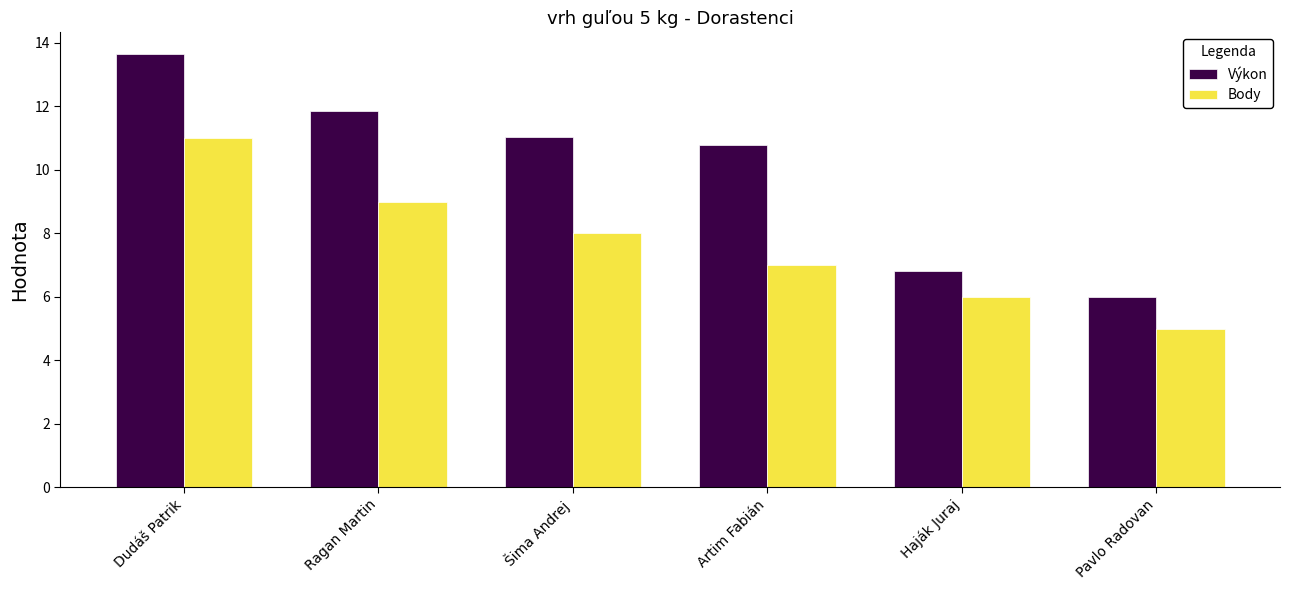

Reading left to right, extract all data points from this chart.

Výkon: Dudáš Patrik=13.7	Ragan Martin=11.9	Šima Andrej=11.0	Artim Fabián=10.8	Haják Juraj=6.8	Pavlo Radovan=6.0
Body: Dudáš Patrik=11.0	Ragan Martin=9.0	Šima Andrej=8.0	Artim Fabián=7.0	Haják Juraj=6.0	Pavlo Radovan=5.0